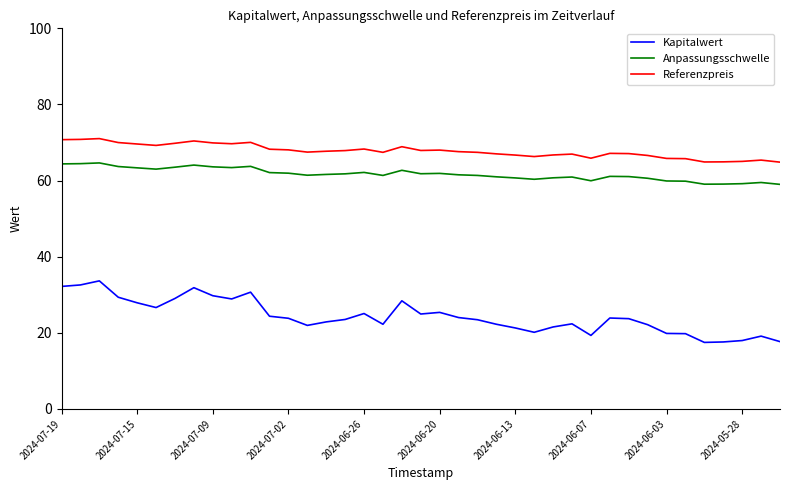

True or false: Anpassungsschwelle and Kapitalwert intersect in this chart.

False